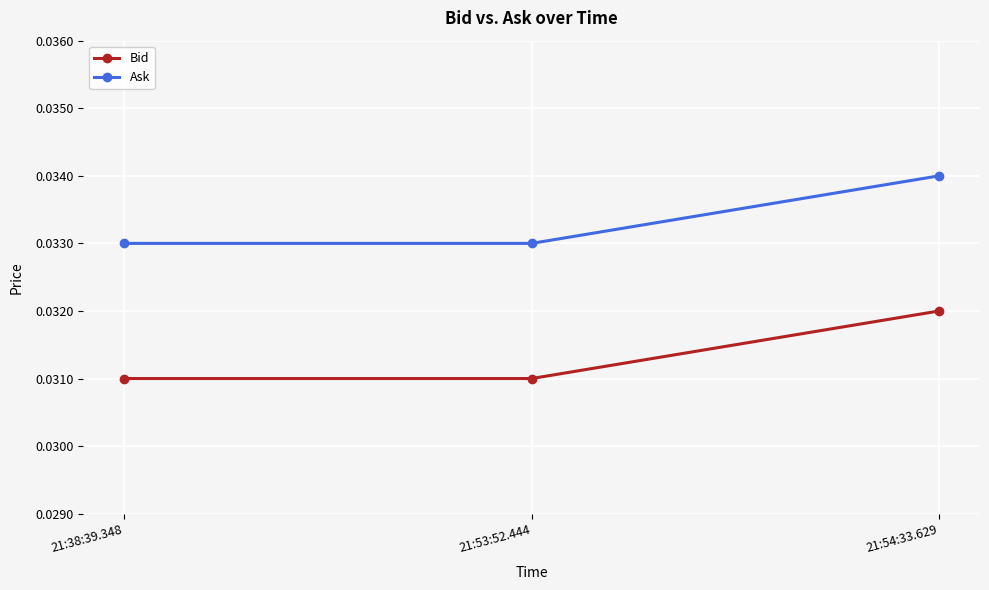

What is the sum of all Bid values?

0.1